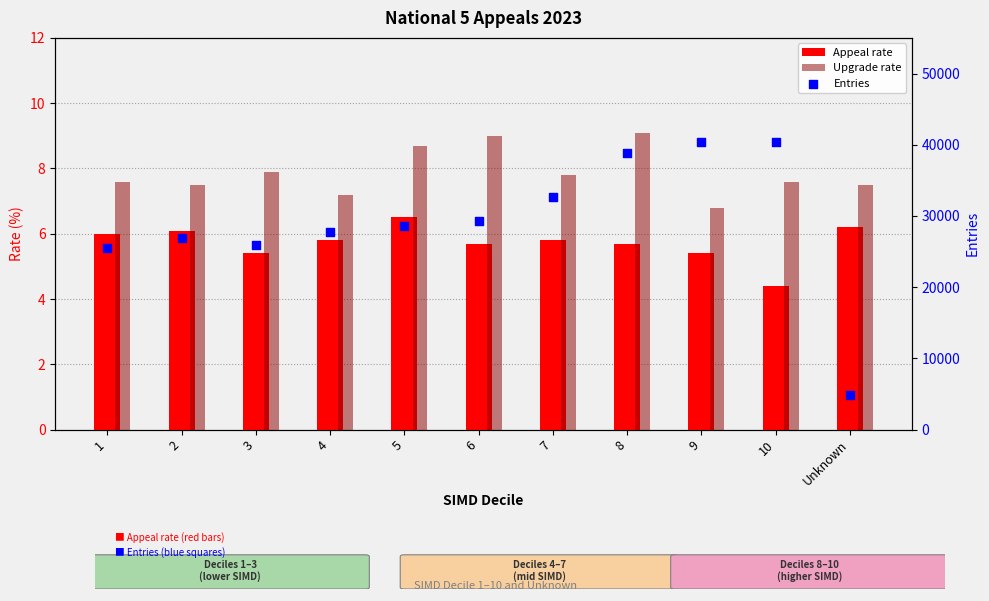

Which series contains the highest Y value?

Entries